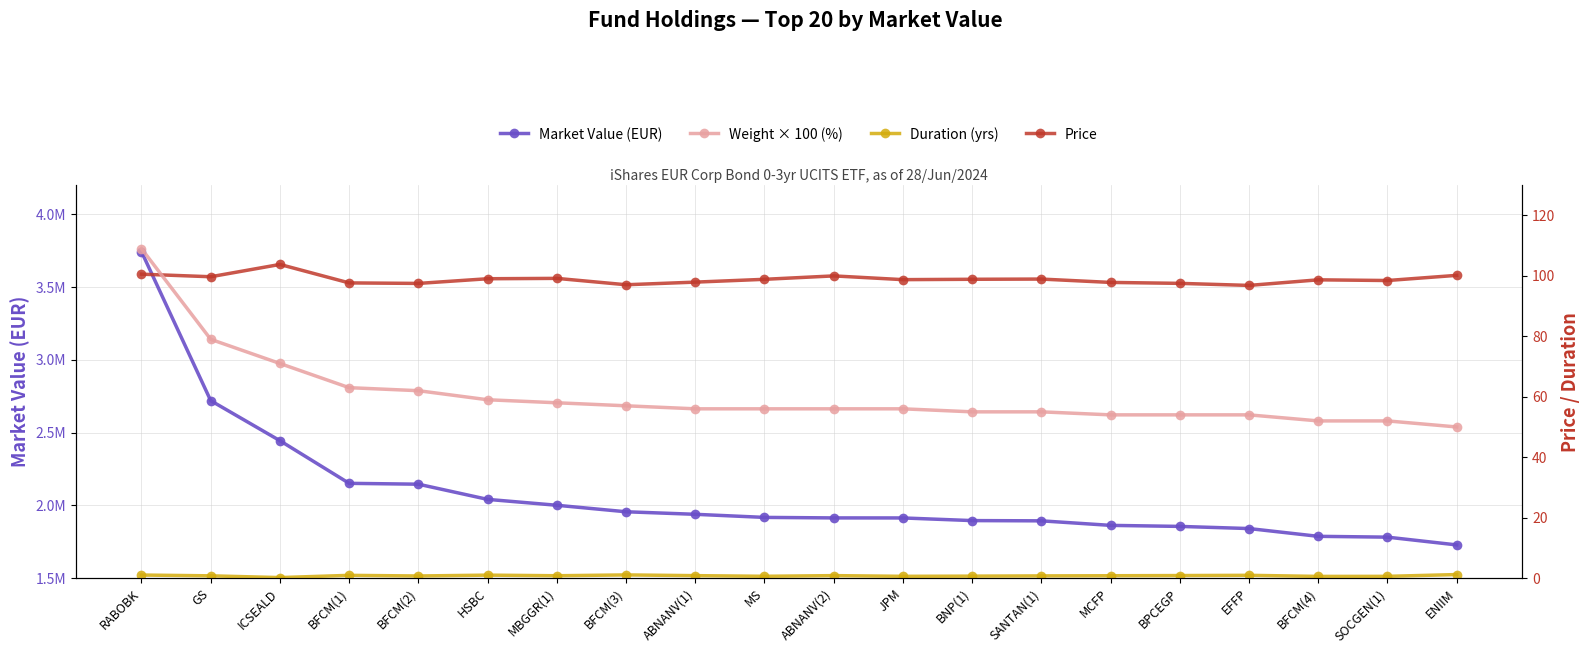

Which series has the largest total across all categories?

Market Value (EUR)